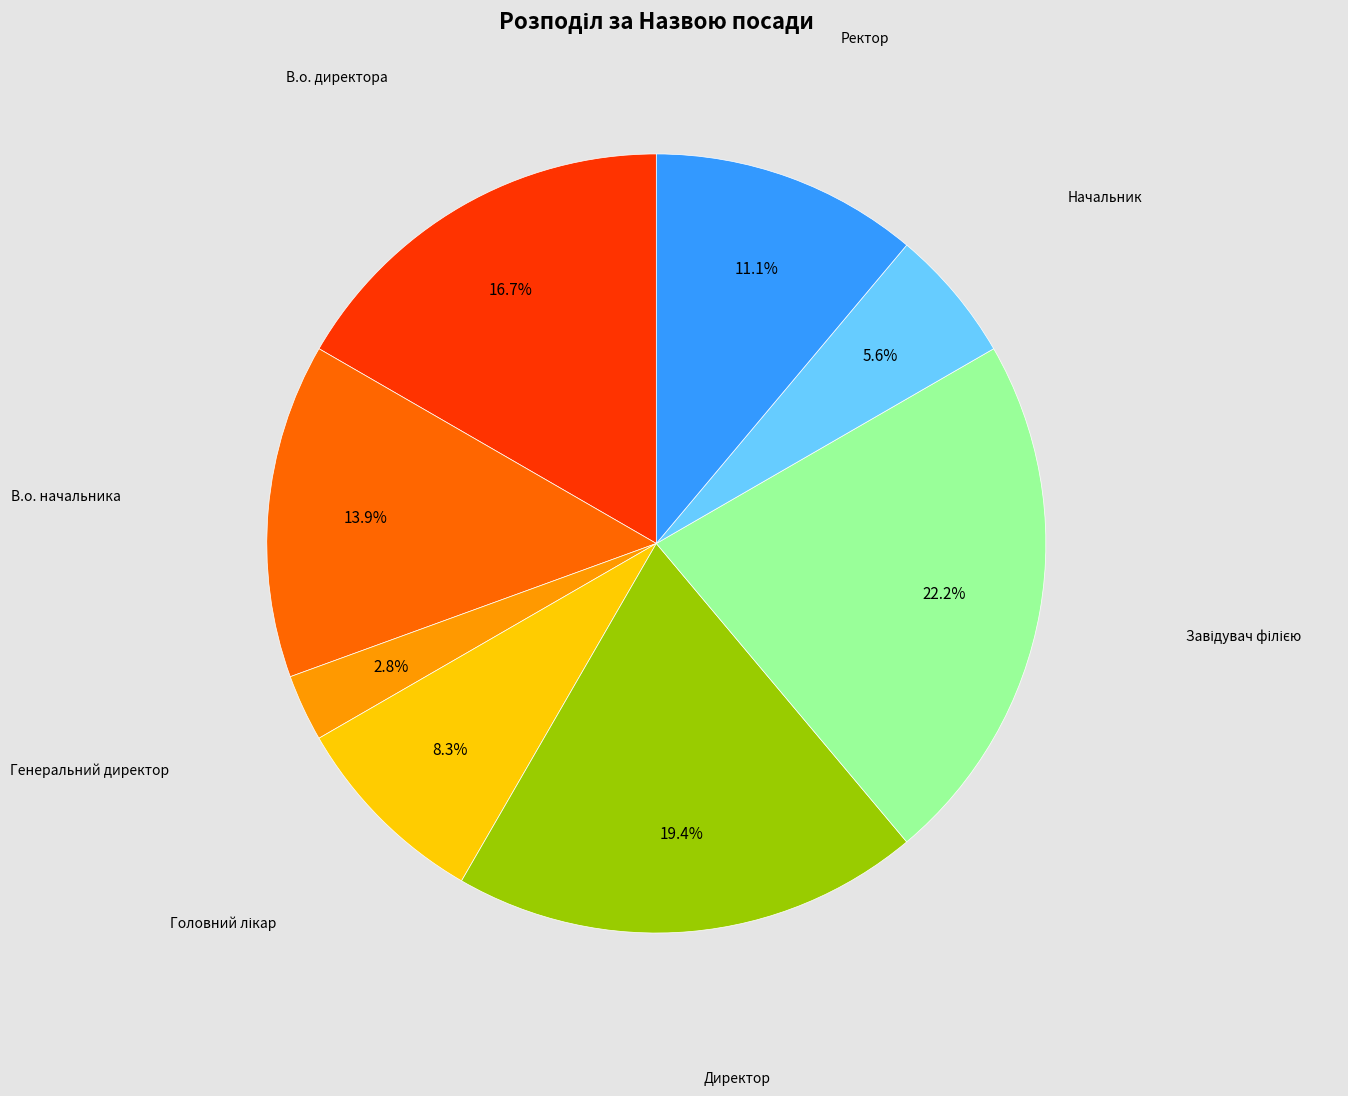

To the nearest percent, what is the average slice percentage?

12%